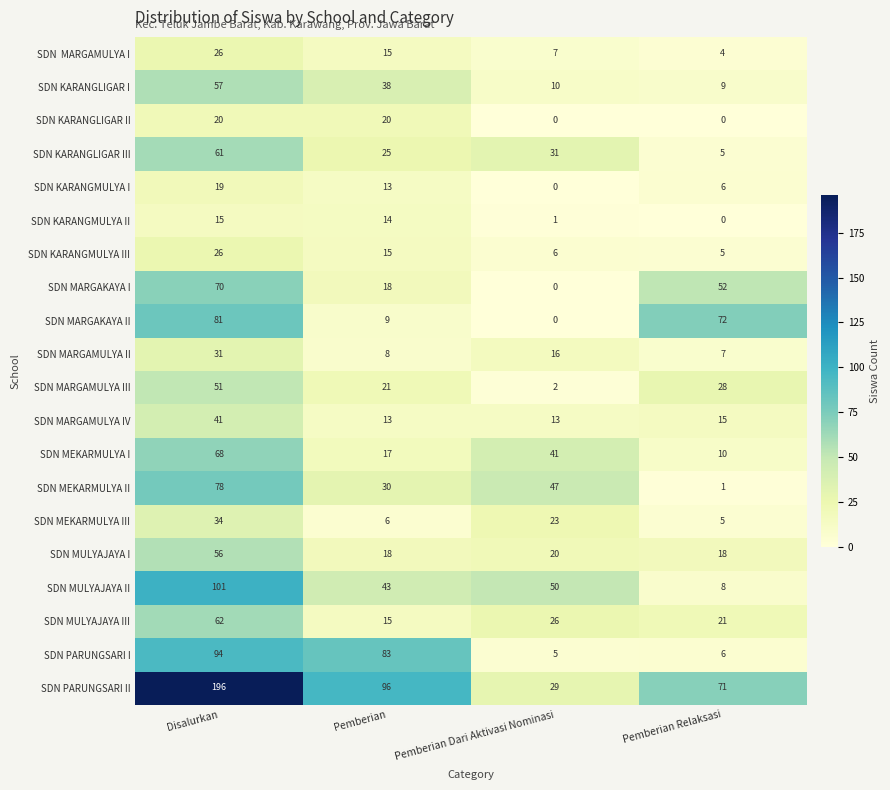

The value of SDN KARANGMULYA II at Disalurkan is 4. True or false?

False